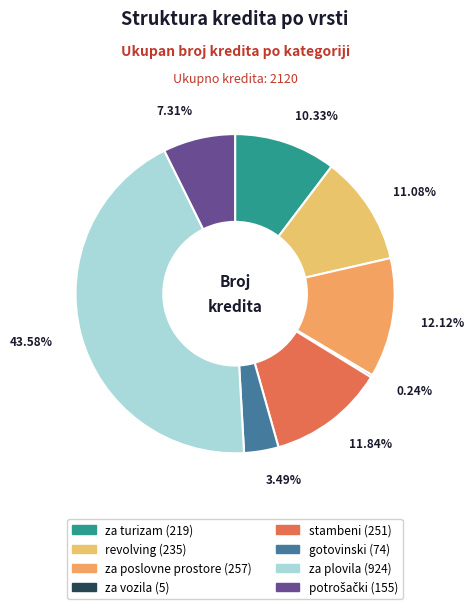

What is the change in value from za turizam to za poslovne prostore?

+38